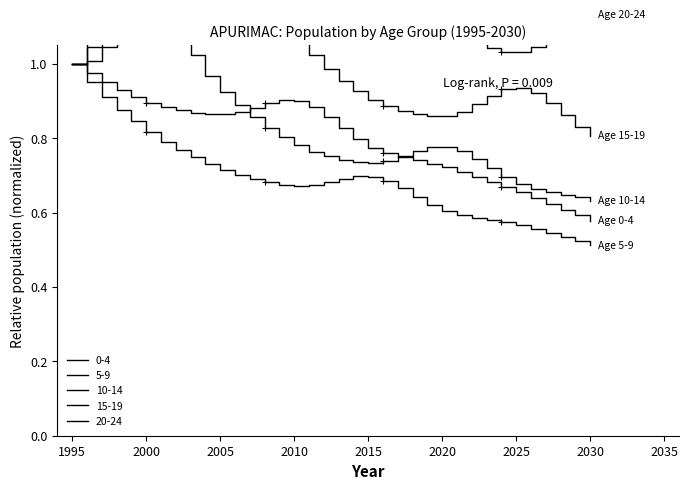

Which series has the widest spread of values?

20-24